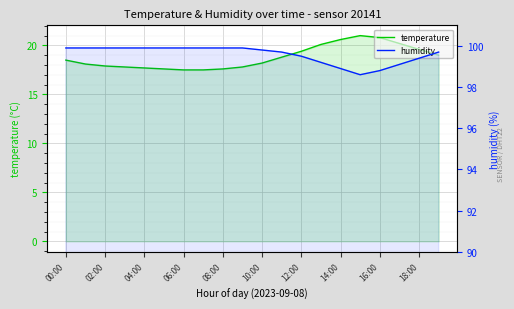

What is the value of the temperature point at the 6th from the left?

17.6